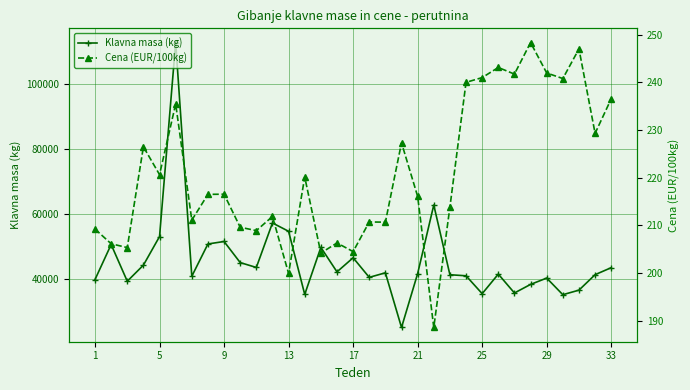

What is the total value across all series at 29?

50991.5